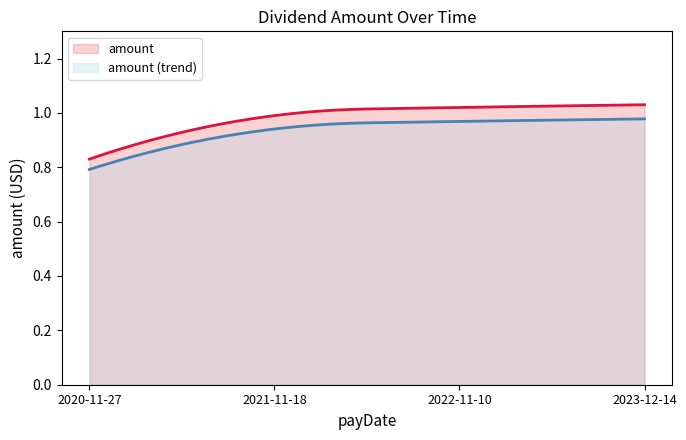

Count the number of values greater than 1.

2